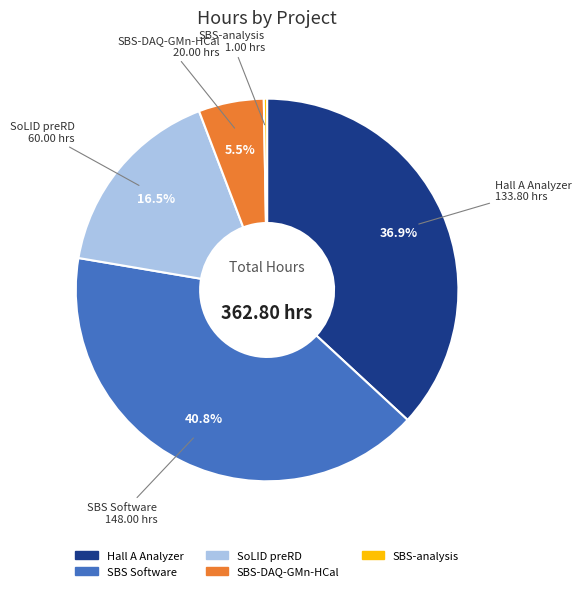

To the nearest percent, what is the average slice percentage?

20%